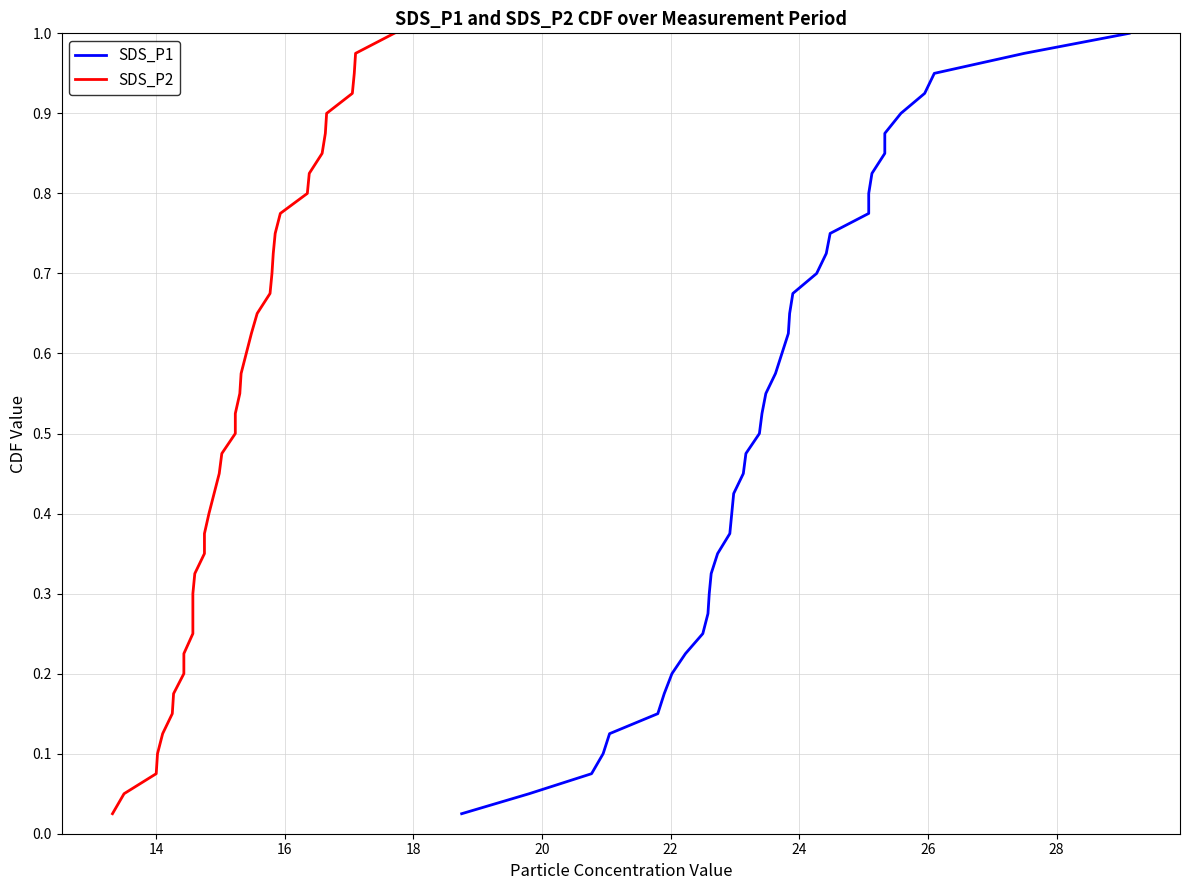

Does the chart have visible grid lines?

Yes